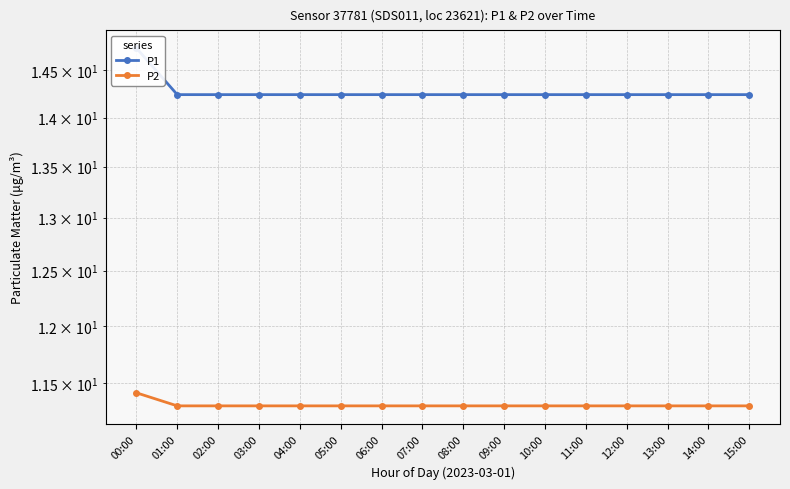

What is the value of the P2 point at the 15th from the left?

11.3